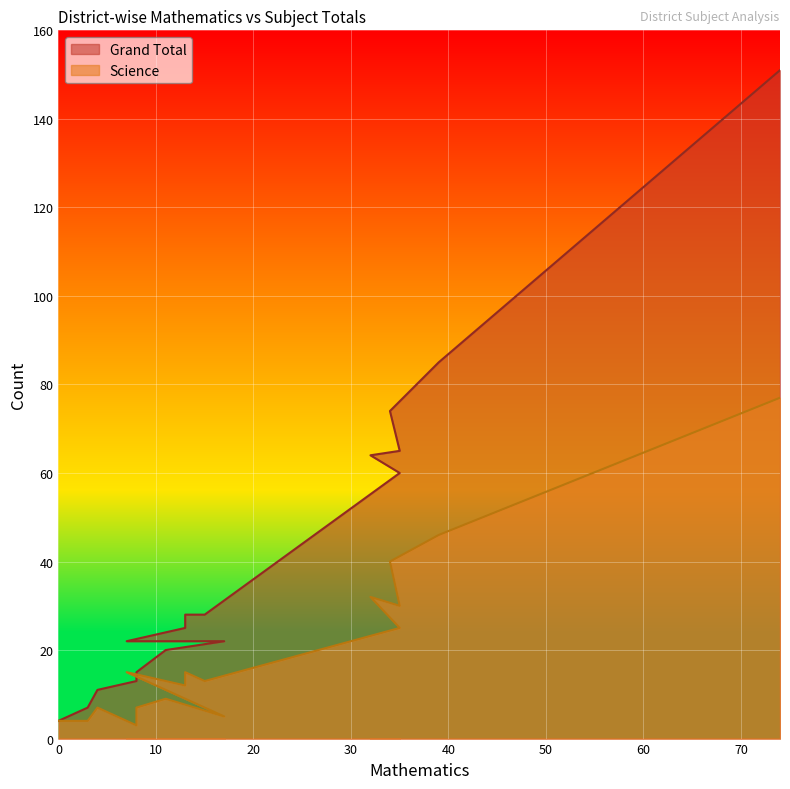

Does the chart display data point markers on the line(s)?

No